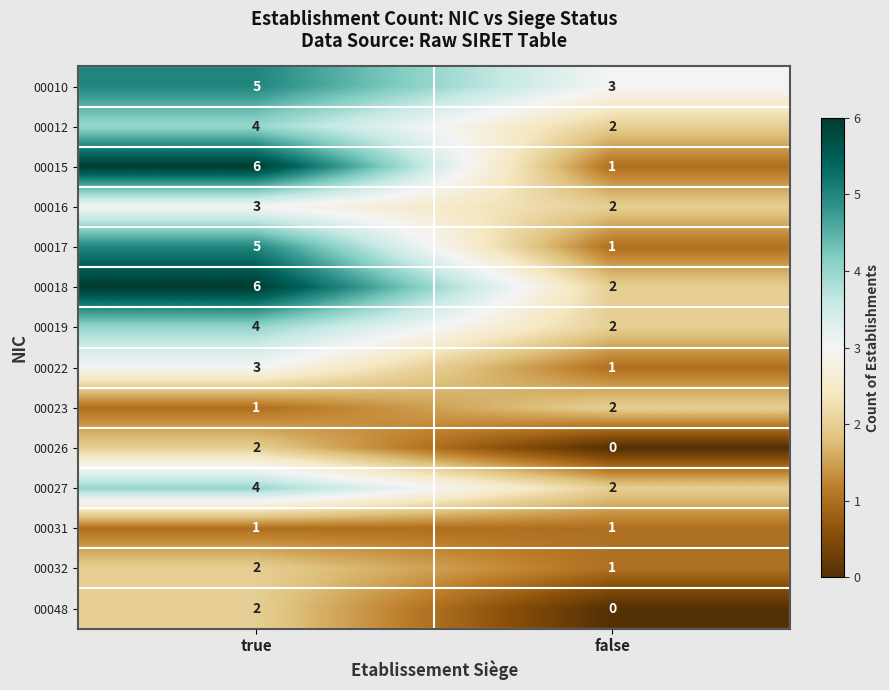

Which series changed the most between true and false?

00015